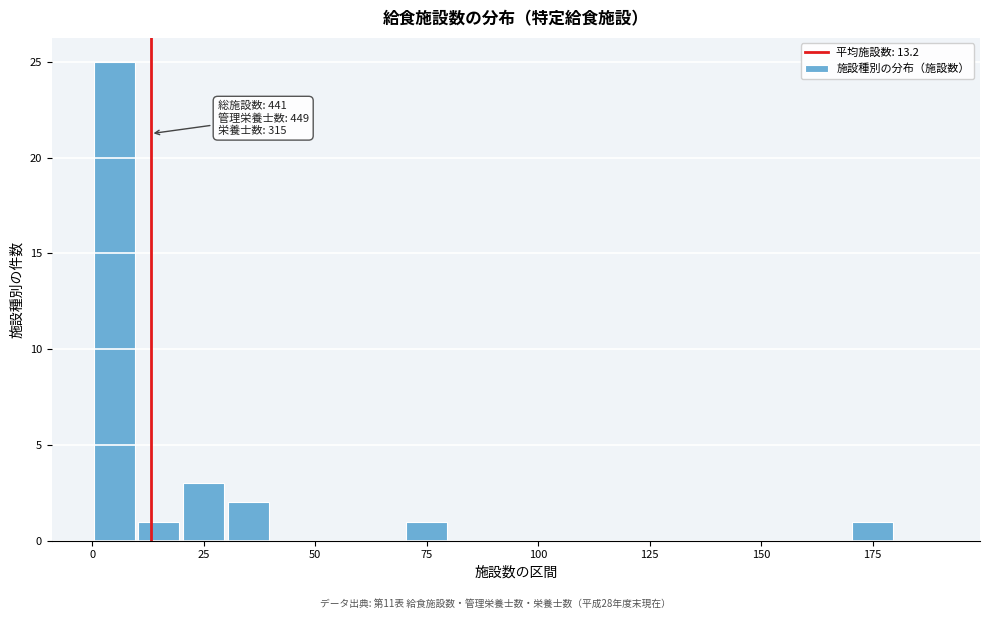

Around what value on the x-axis is the tallest bar? Give the approximate position of its centre, as read against the axis.

5